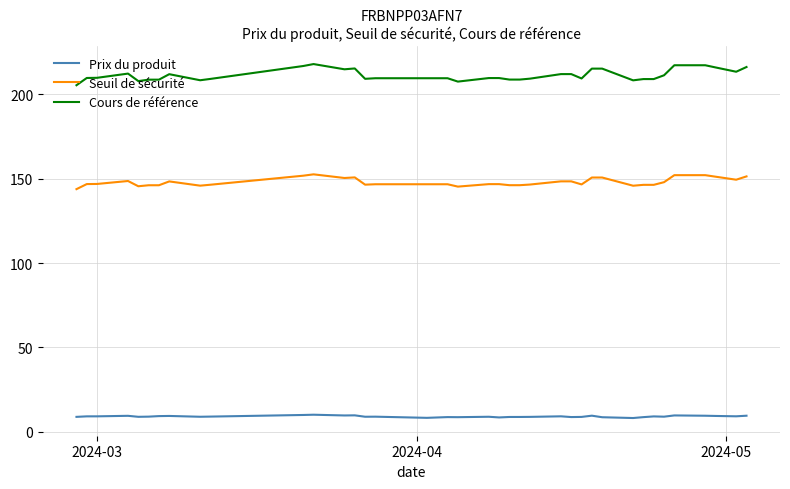

Which series has the largest range (max minus min)?

Cours de référence